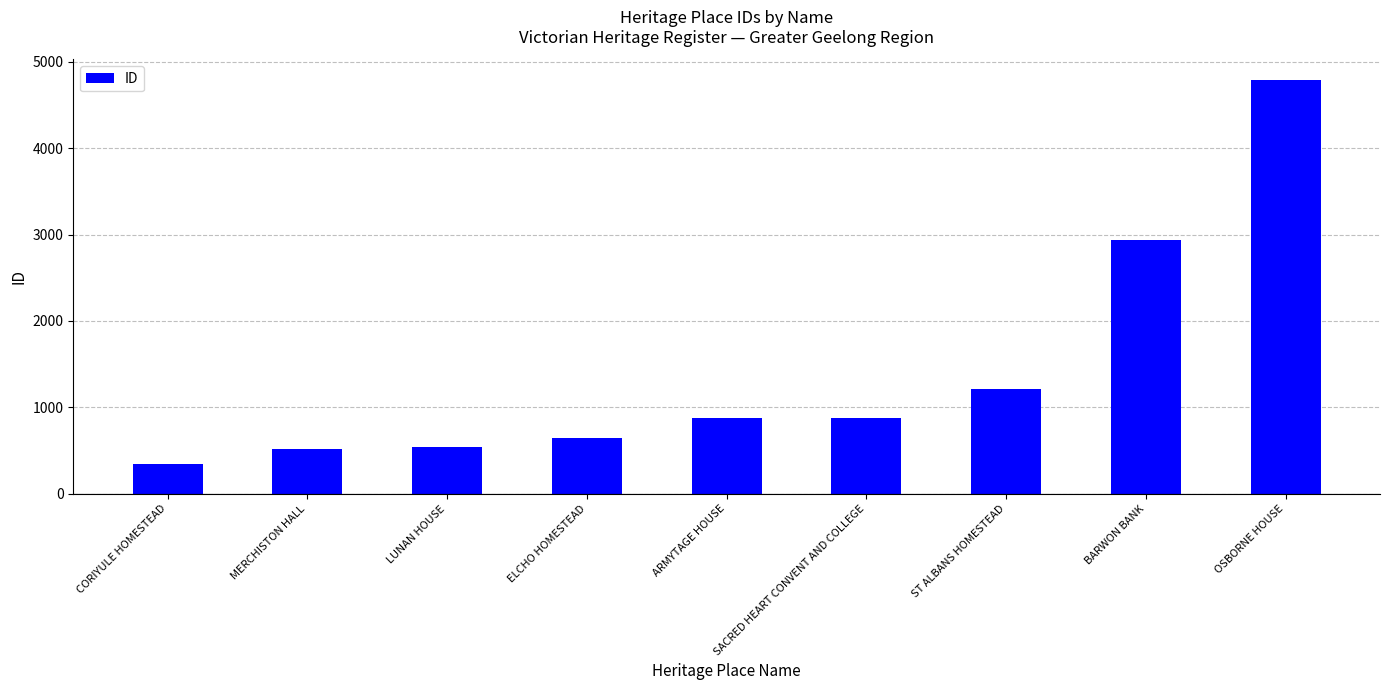

The value at SACRED HEART CONVENT AND COLLEGE is 359. True or false?

False